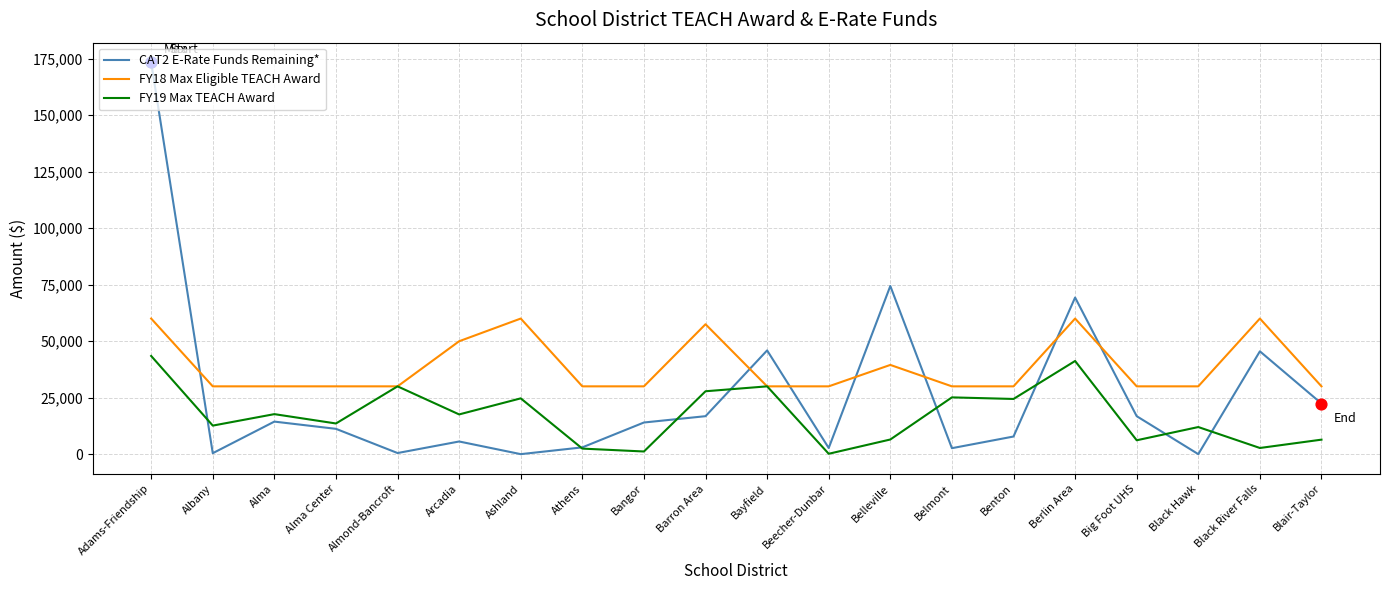

What are all the series names shown in the legend?

CAT2 E-Rate Funds Remaining*, FY18 Max Eligible TEACH Award, FY19 Max TEACH Award